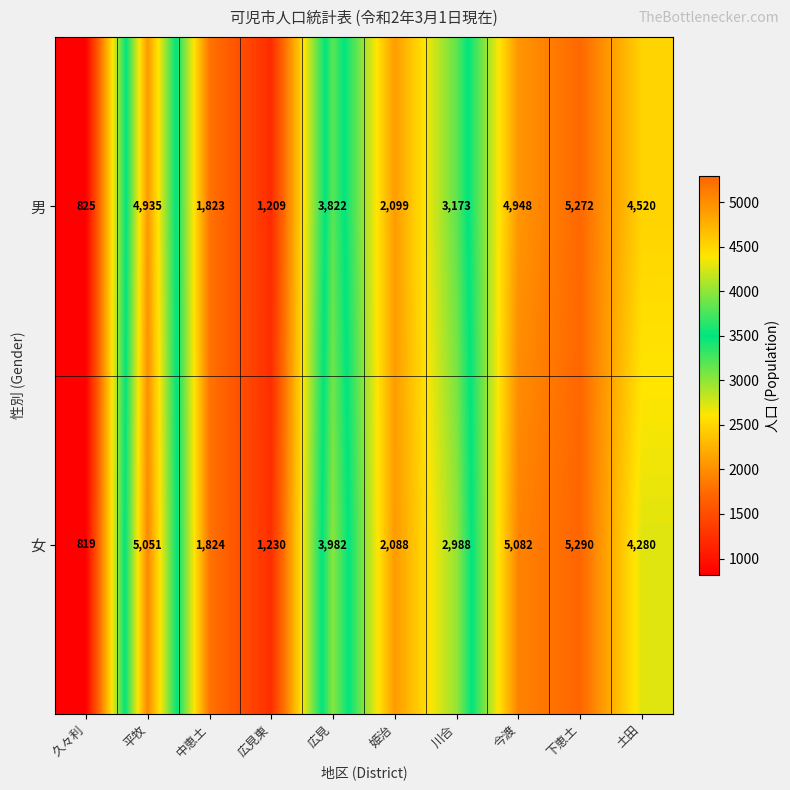

How many categories are shown in the chart?

10